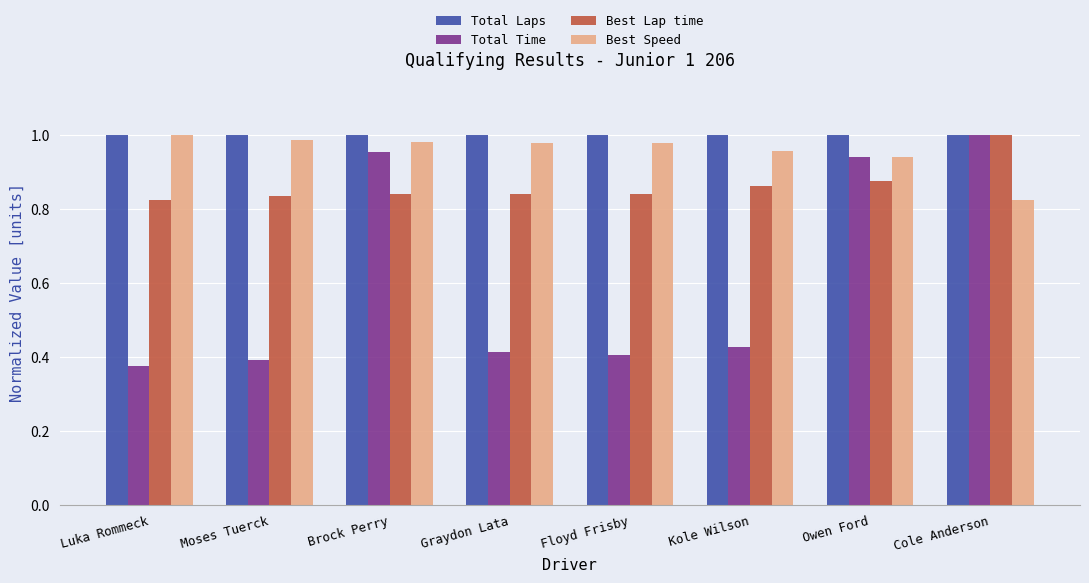

At which category is the sum across all series the highest?

Cole Anderson